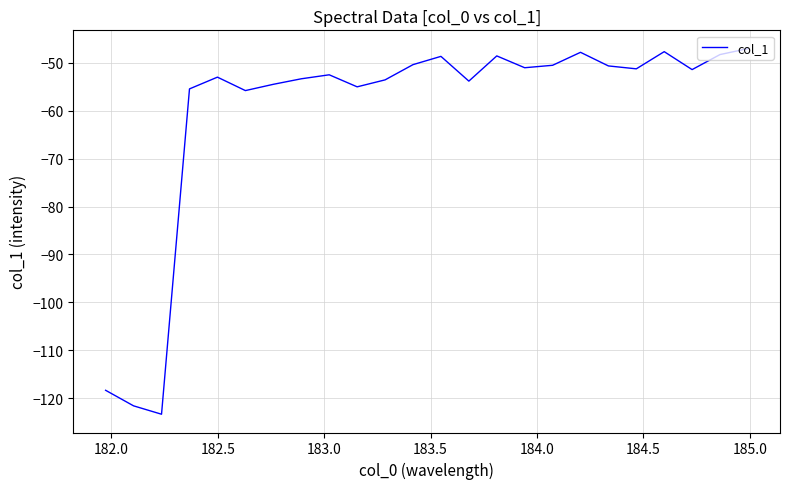

What is the maximum value shown in the chart?

-47.0